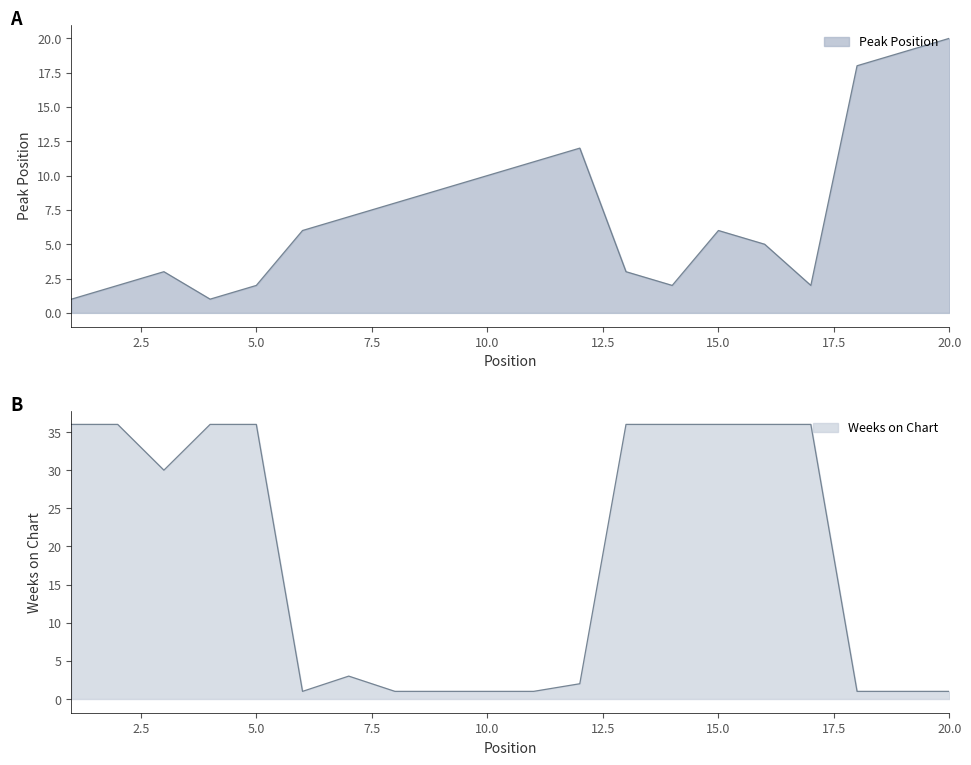

Which category has the lowest value in the Weeks on Chart series?

6